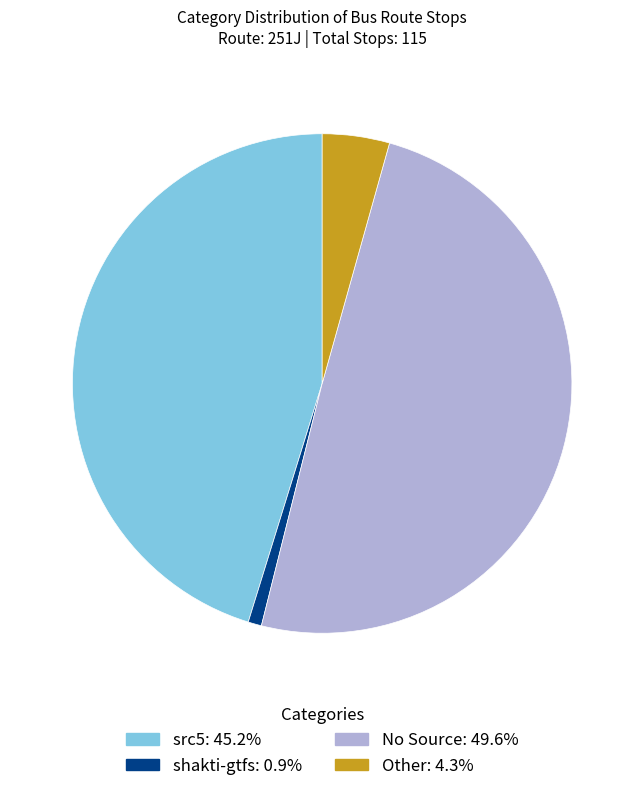

Does any single category account for the majority?

No